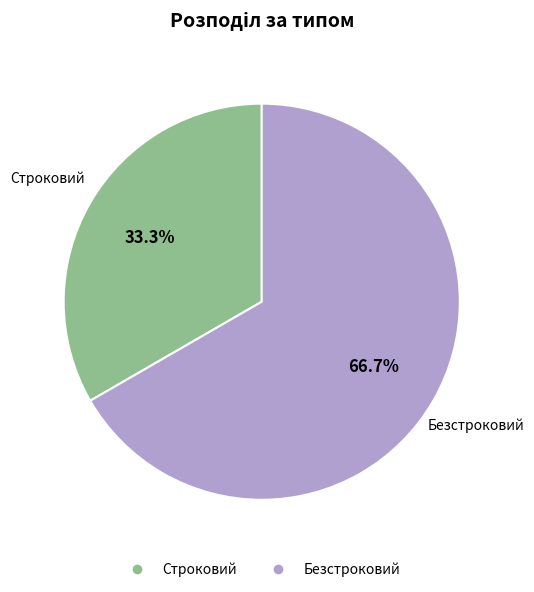

Which category accounts for the majority?

Безстроковий